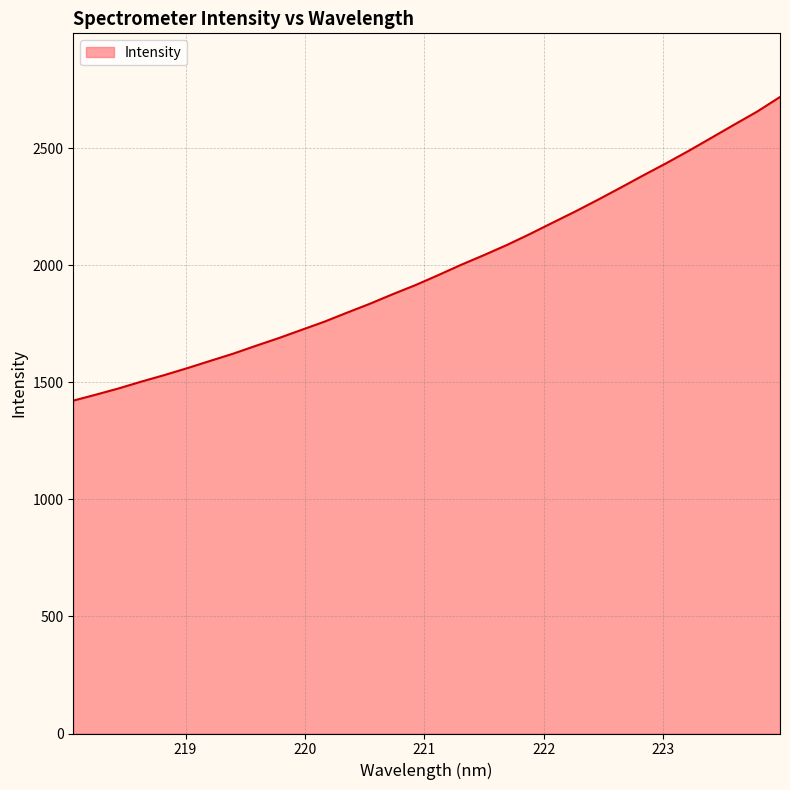

What is the smallest value displayed?

1422.2